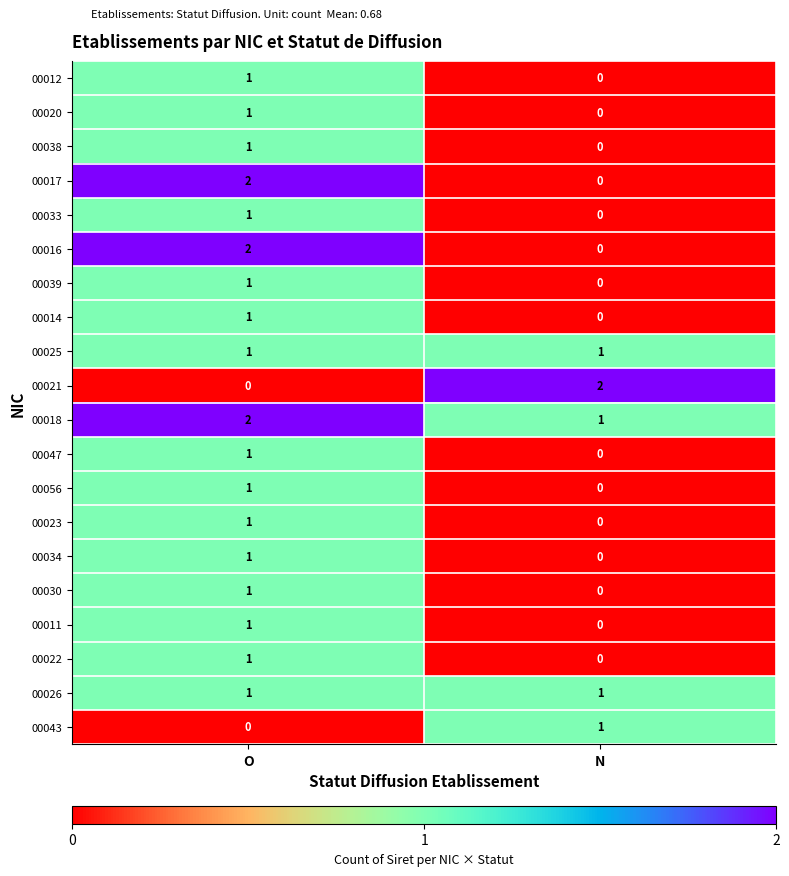

Is it true that 00021 equals -1 at O?

False